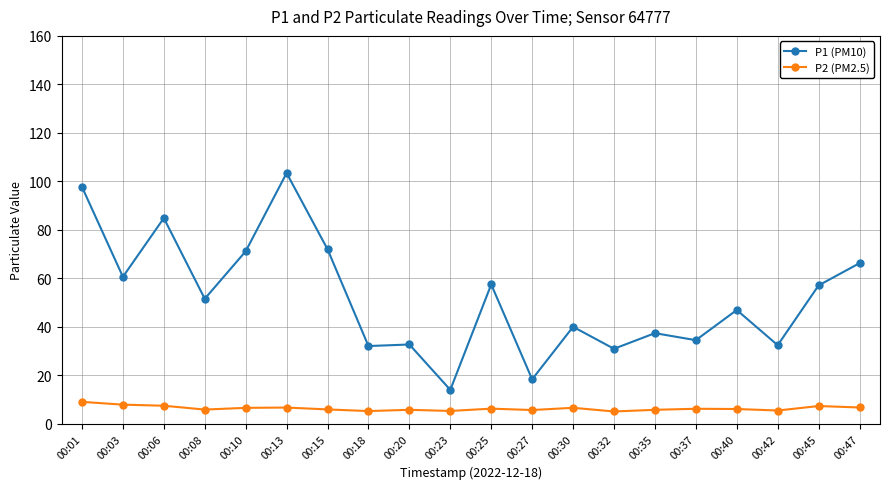

Which series changed the most between 00:45 and 00:47?

P1 (PM10)